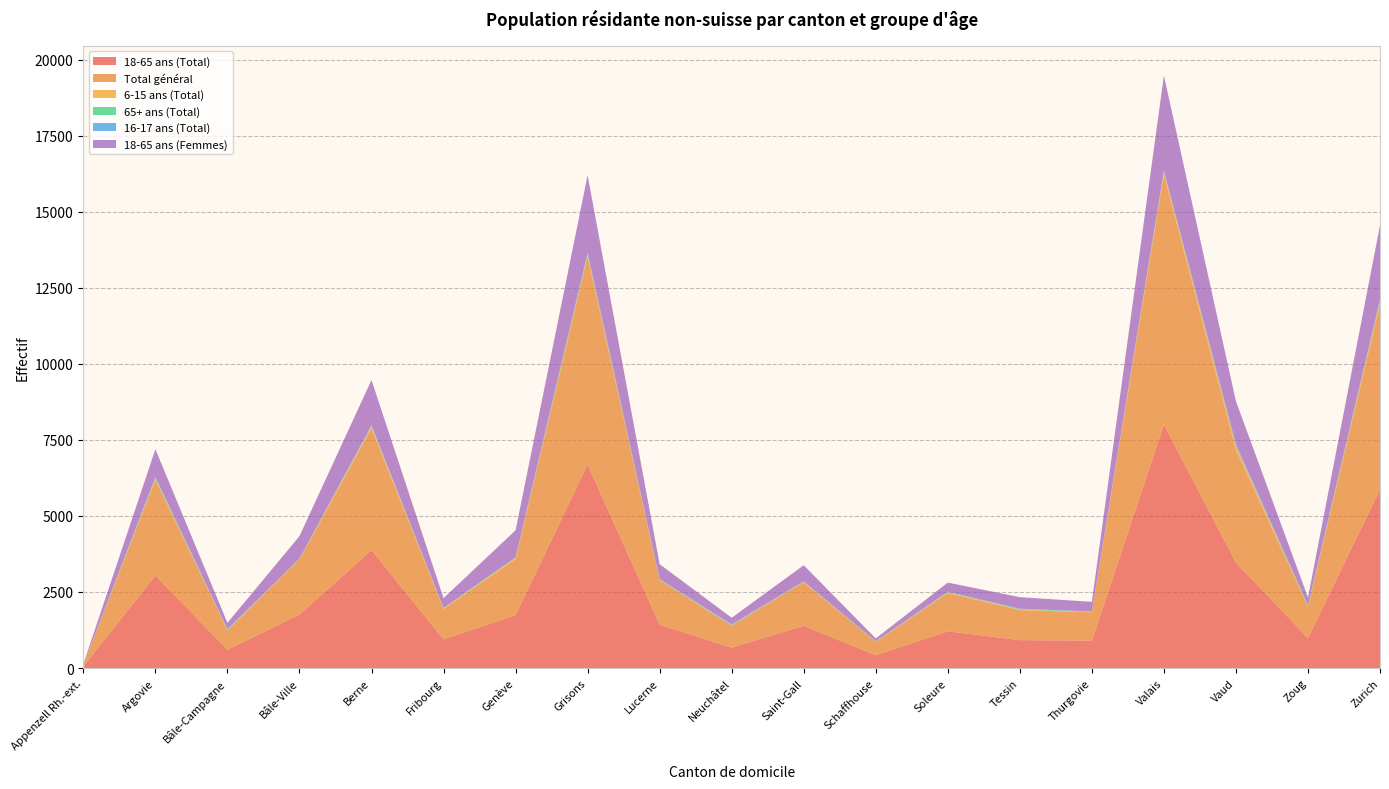

Reading left to right, what are all the values shown in this chart?

18-65 ans (Total): 52	3042	601	1757	3878	943	1739	6689	1425	670	1390	421	1208	917	900	8004	3468	983	5870
Total général: 55	3153	642	1808	4009	997	1841	6844	1467	726	1428	442	1261	985	935	8217	3704	1037	6096
6-15 ans (Total): 1	32	12	15	54	22	33	51	12	13	16	4	18	17	12	85	126	7	85
65+ ans (Total): 2	28	11	8	21	7	16	42	11	3	9	11	10	24	7	26	9	31	32
16-17 ans (Total): 0	31	14	4	21	9	11	31	10	29	7	4	11	9	6	22	60	6	32
18-65 ans (Femmes): 19	908	205	744	1485	320	888	2543	490	211	529	92	300	377	316	3121	1404	255	2439